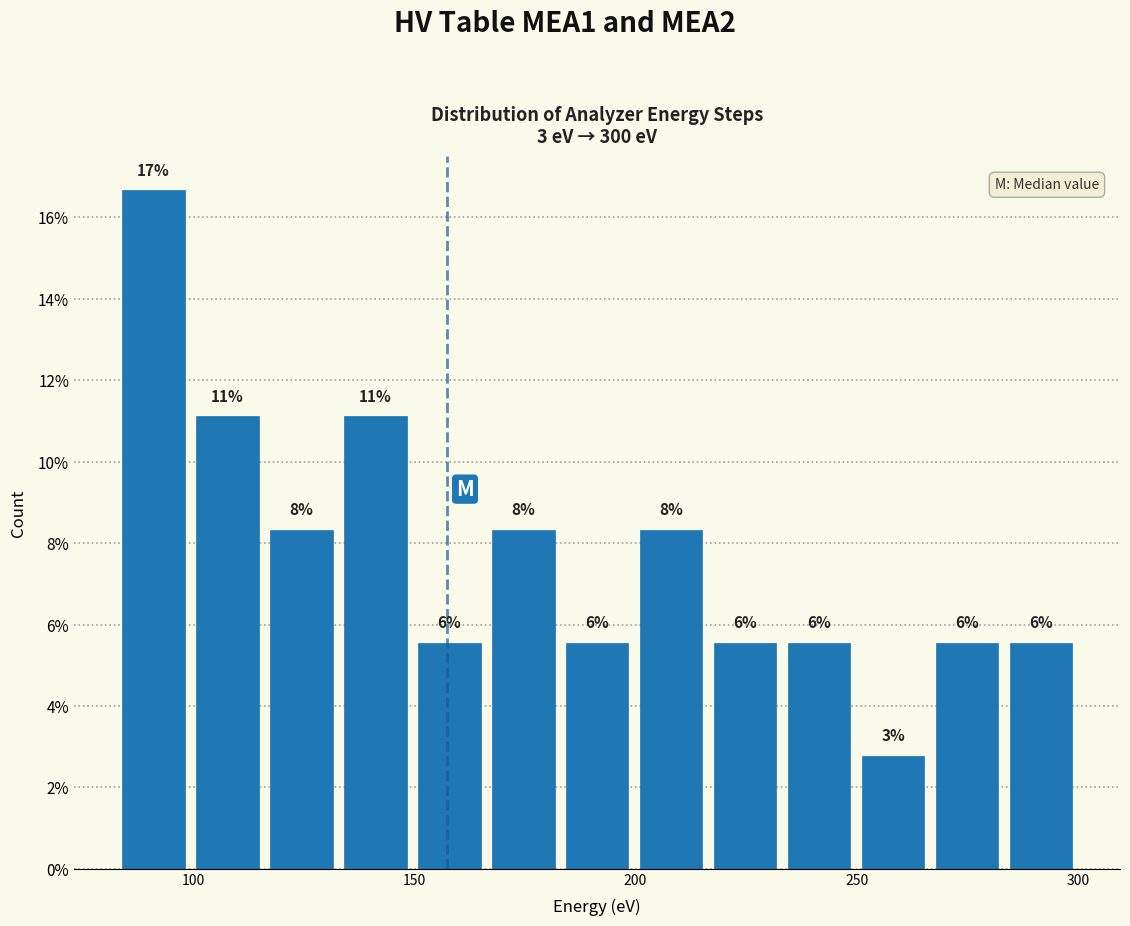

Around what value on the x-axis is the tallest bar? Give the approximate position of its centre, as read against the axis.

90